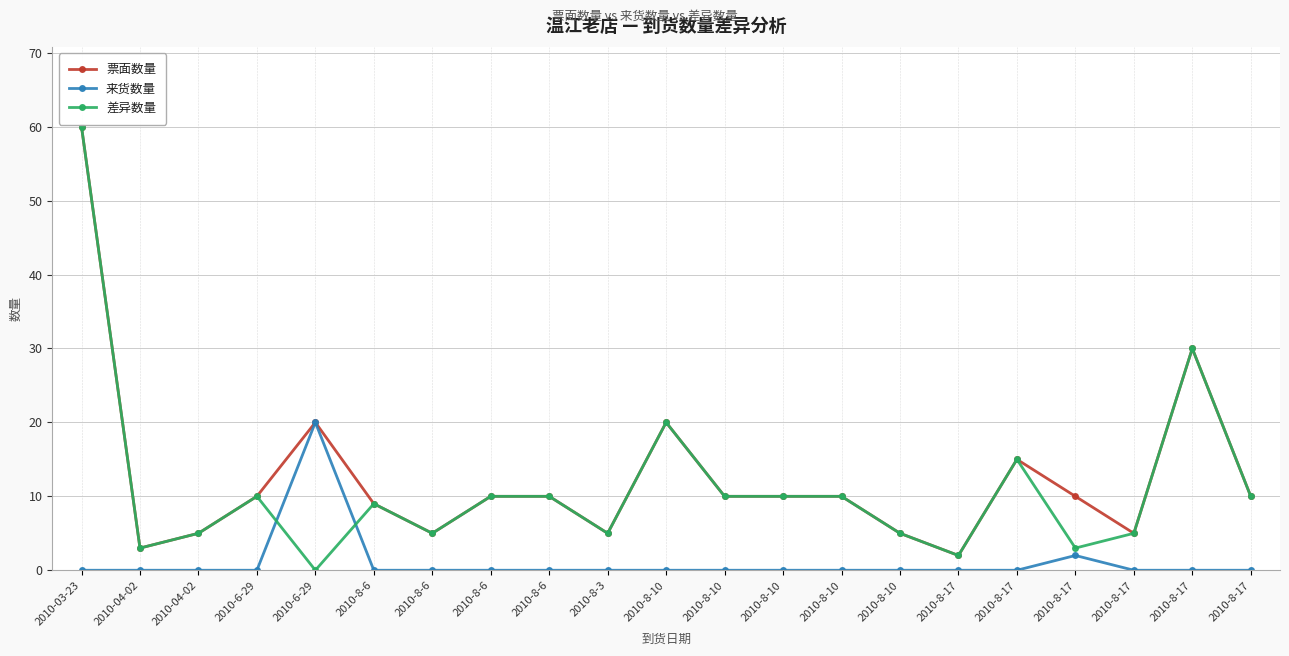

At how many categories does at least one series exceed 35?

1